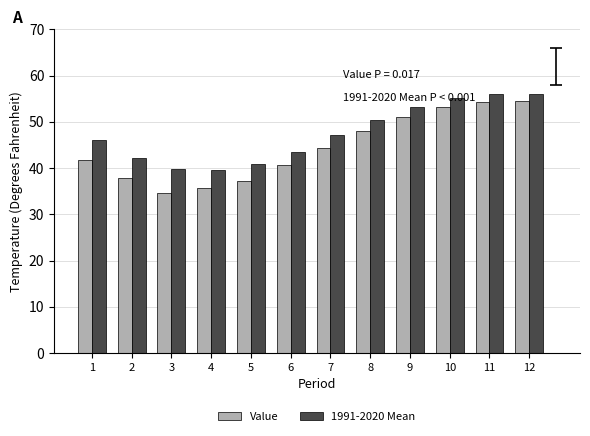

What is the sum of the Value values at 5 and 9?

88.2